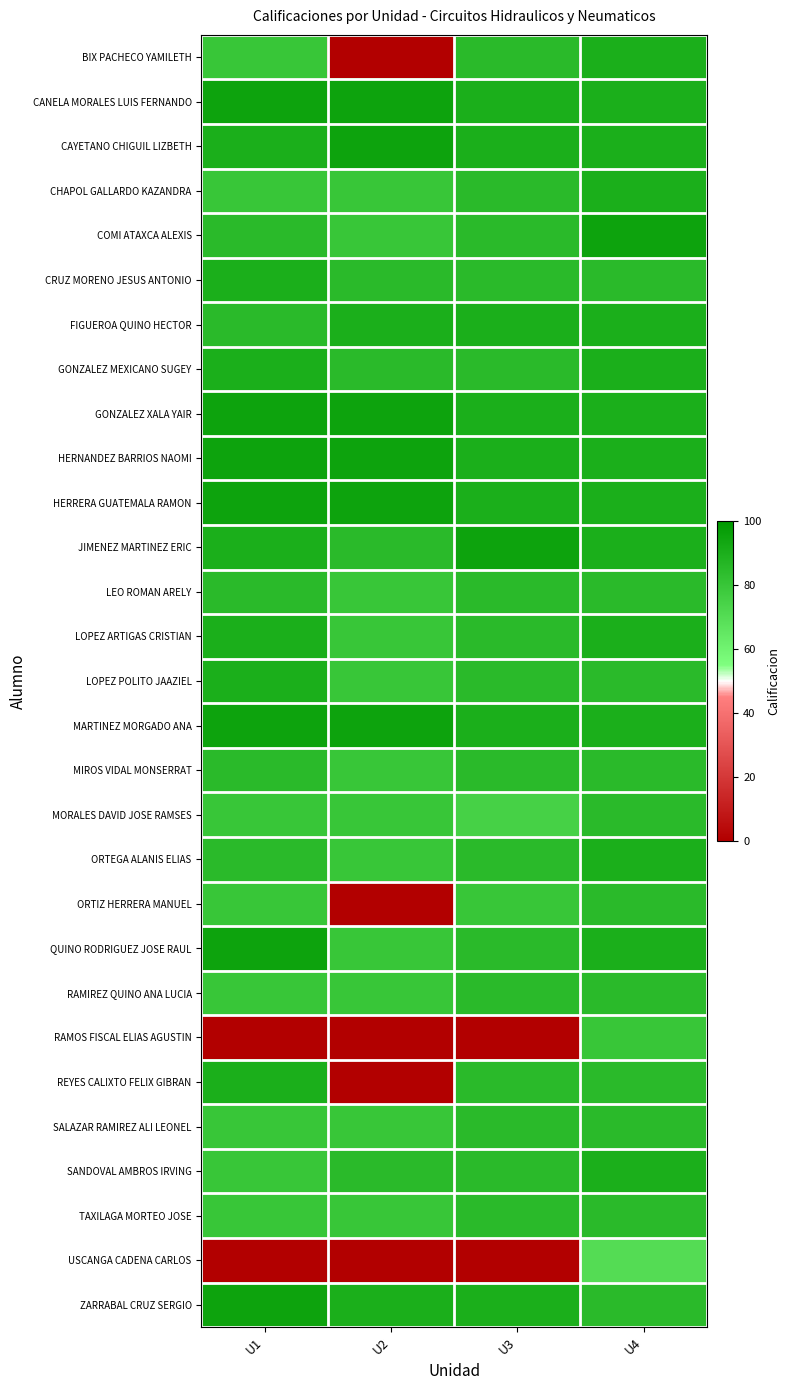

At which category is the sum across all series the highest?

U4